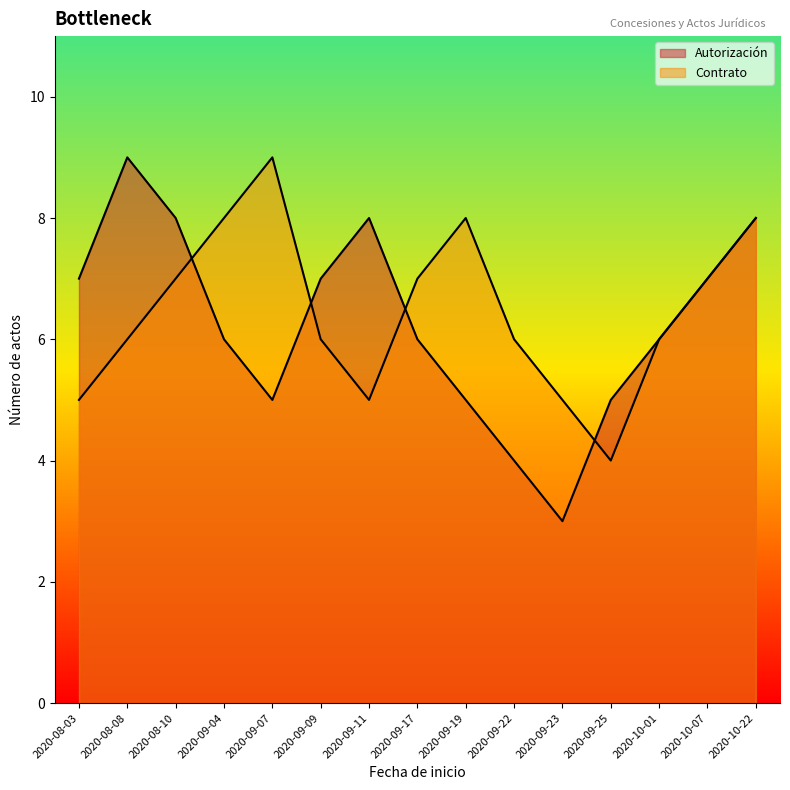

Reading left to right, transcribe all the data shown in this chart.

Autorización: 7	9	8	6	5	7	8	6	5	4	3	5	6	7	8
Contrato: 5	6	7	8	9	6	5	7	8	6	5	4	6	7	8